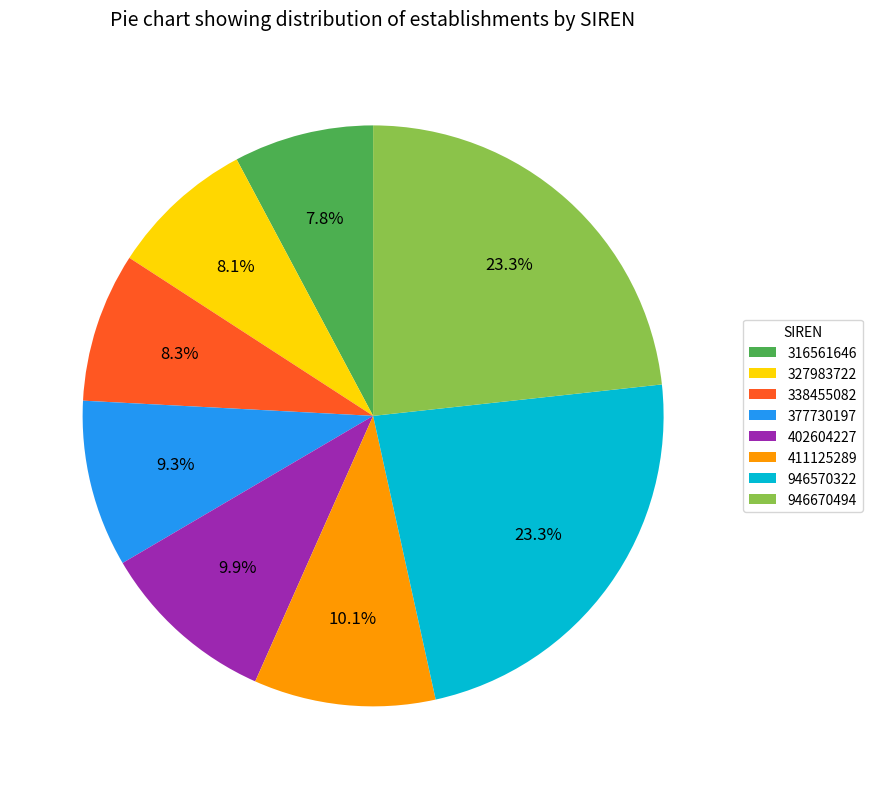

Count the number of slices in the pie.

8